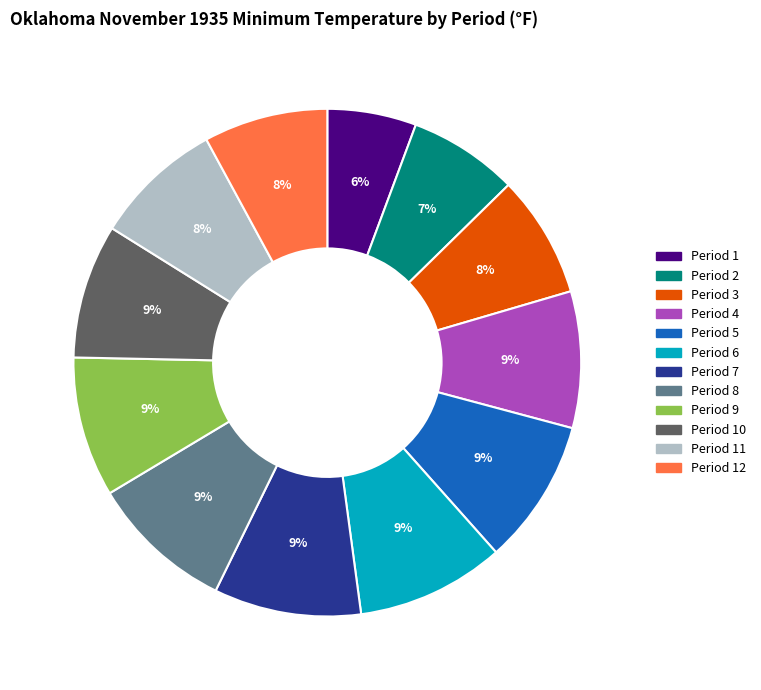

Does any single category account for the majority?

No